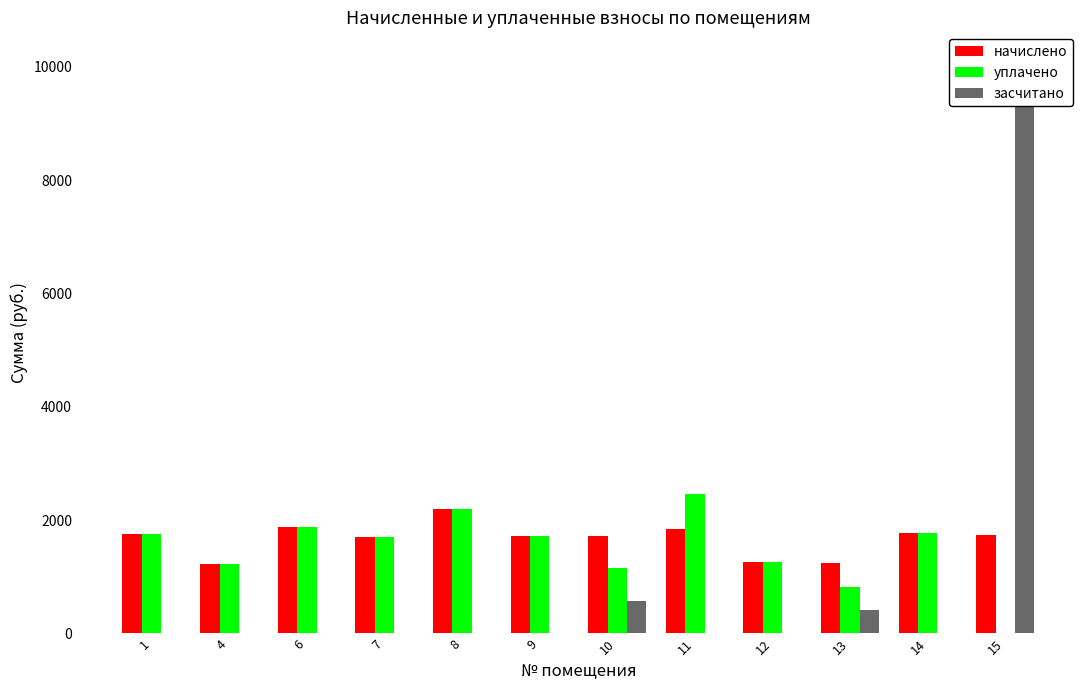

Where is начислено nearest to the value 1713?

7